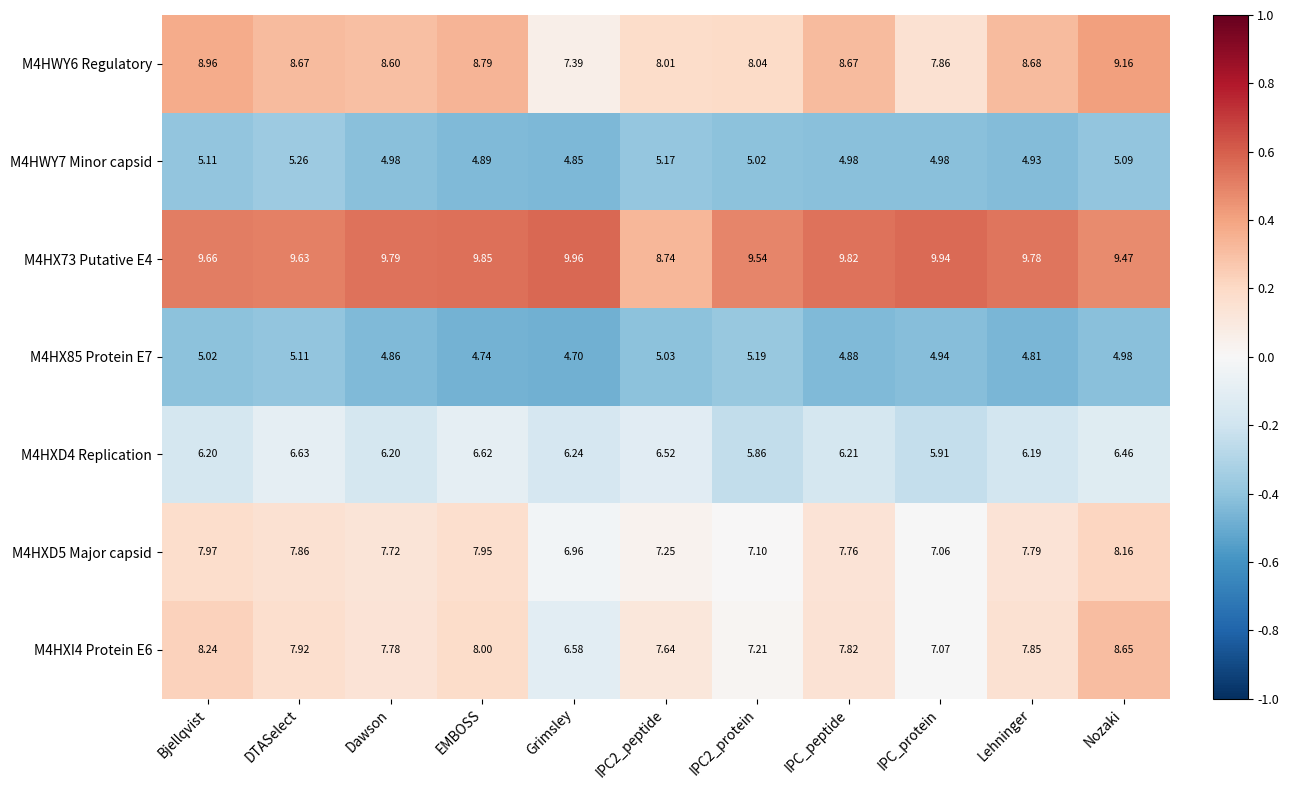

At which label does M4HWY7 Minor capsid reach its minimum?

Grimsley